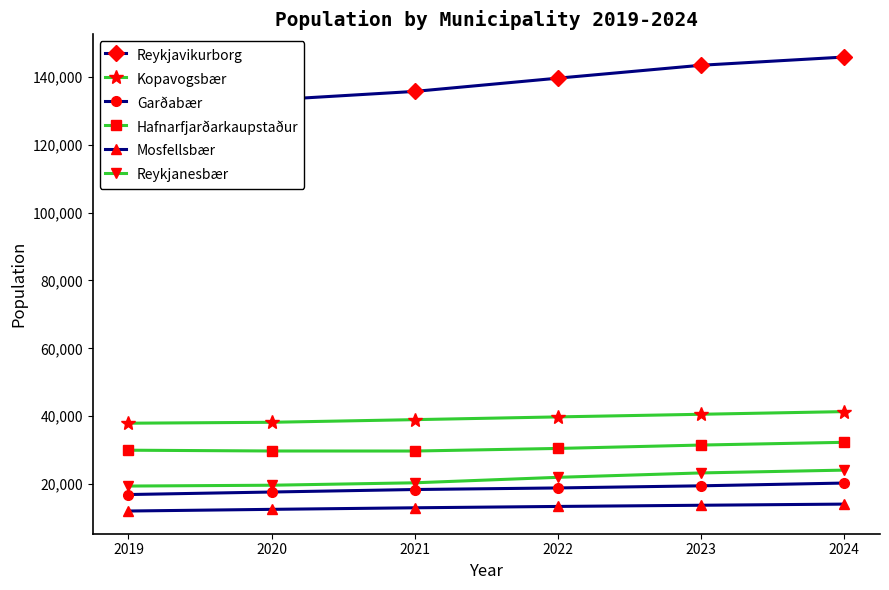

Reading right to left, extract all data points from this chart.

Reykjavikurborg: 2024=145806	2023=143383	2022=139582	2021=135681	2020=133181	2019=131146
Kopavogsbær: 2024=41354	2023=40570	2022=39797	2021=38987	2020=38209	2019=37936
Garðabær: 2024=20309	2023=19494	2022=18867	2021=18404	2020=17668	2019=16924
Hafnarfjarðarkaupstaður: 2024=32309	2023=31503	2022=30505	2021=29742	2020=29752	2019=29986
Mosfellsbær: 2024=14107	2023=13768	2022=13418	2021=13023	2020=12562	2019=12069
Reykjanesbær: 2024=24119	2023=23291	2022=21998	2021=20381	2020=19669	2019=19423